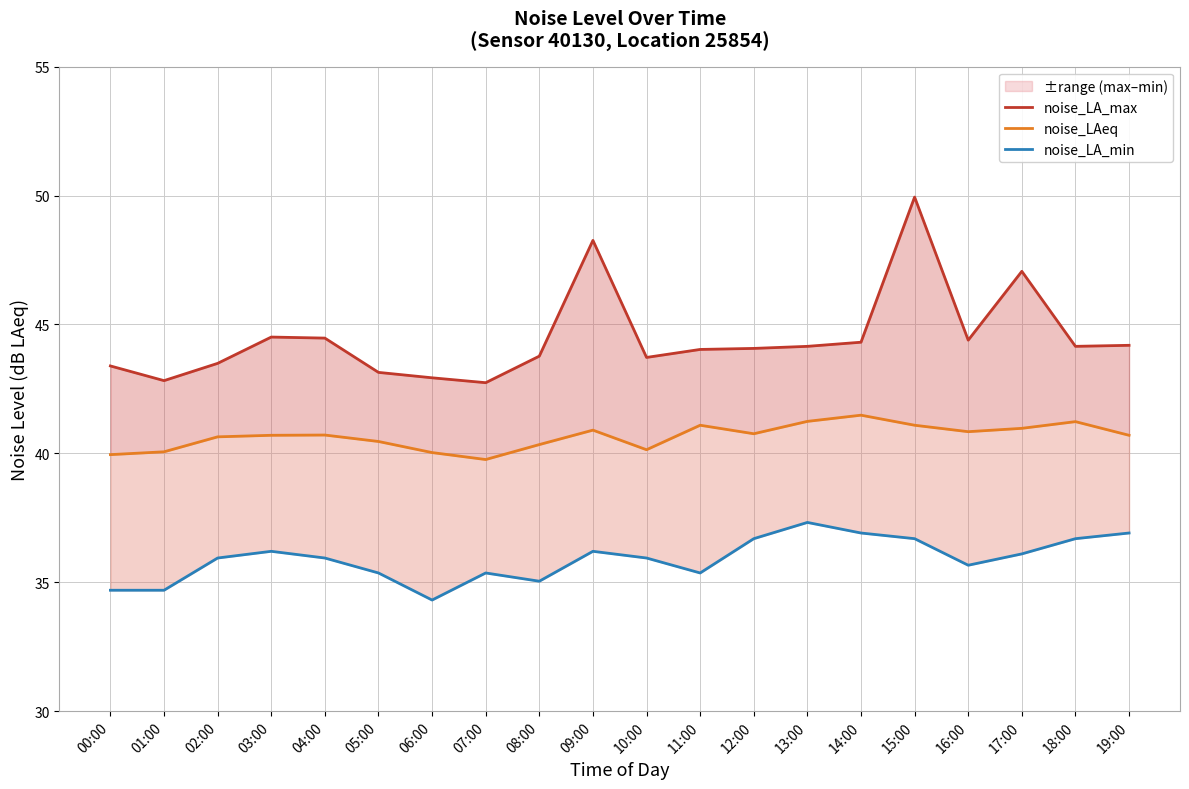

Where does the noise_LA_max series first go above 44?

03:00